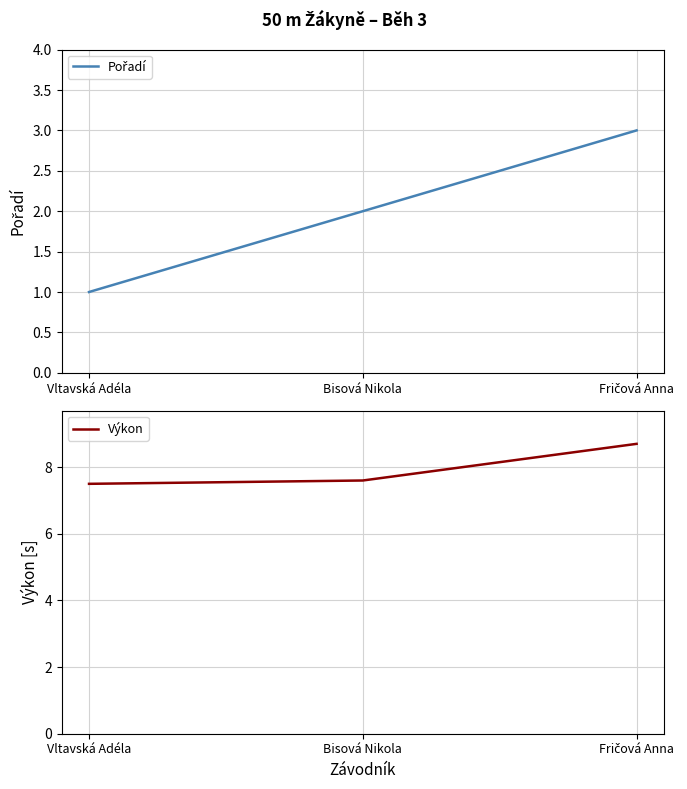

Does the chart display data point markers on the line(s)?

No